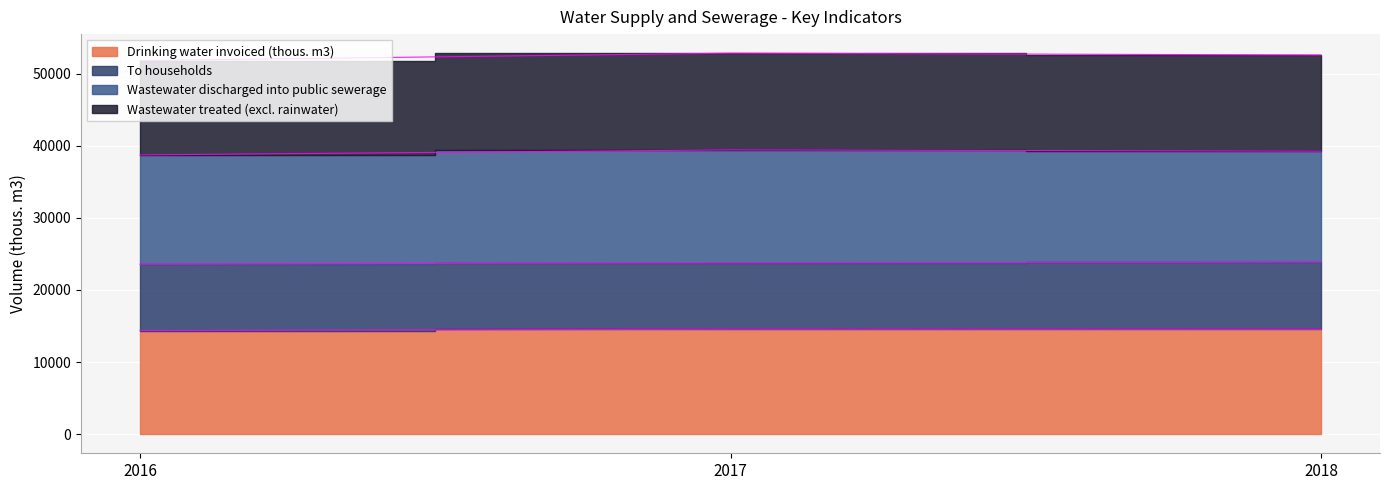

Read the Drinking water invoiced (thous. m3) value at 2016, to the nearest 5.

14380